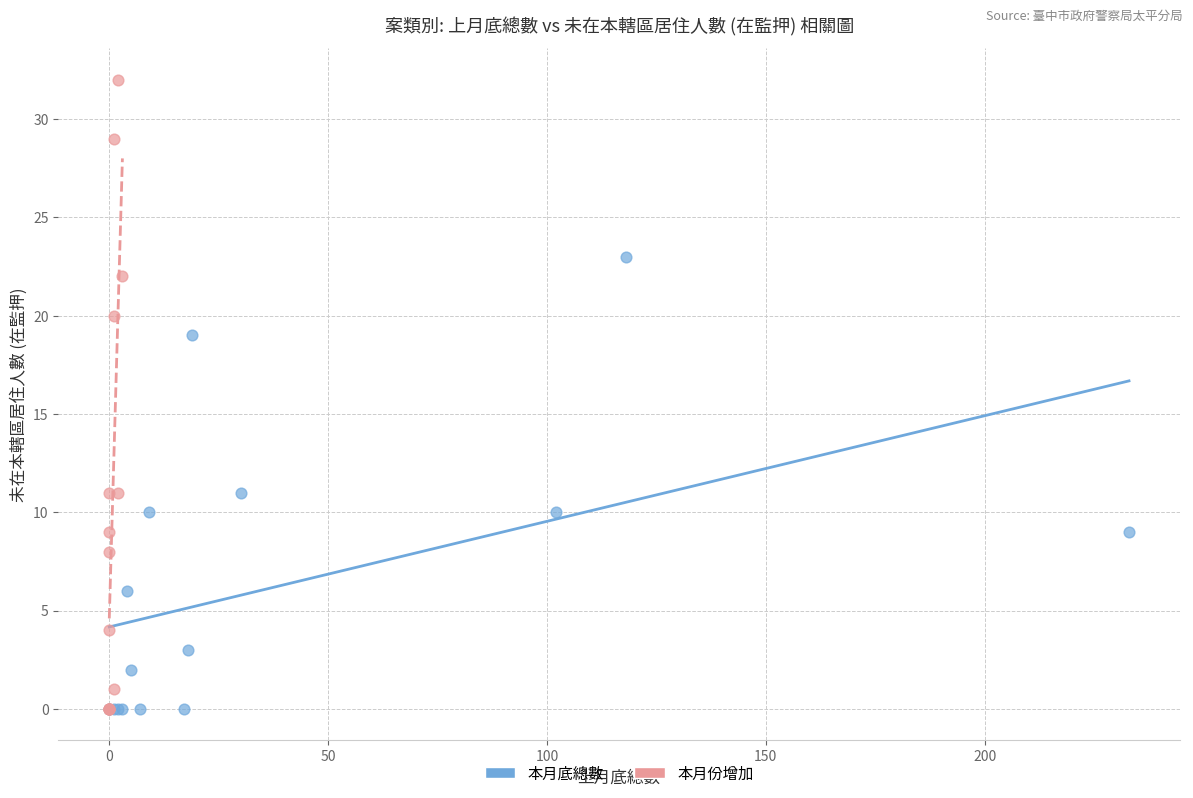

Which series has the largest Y range (max minus min)?

本月份增加